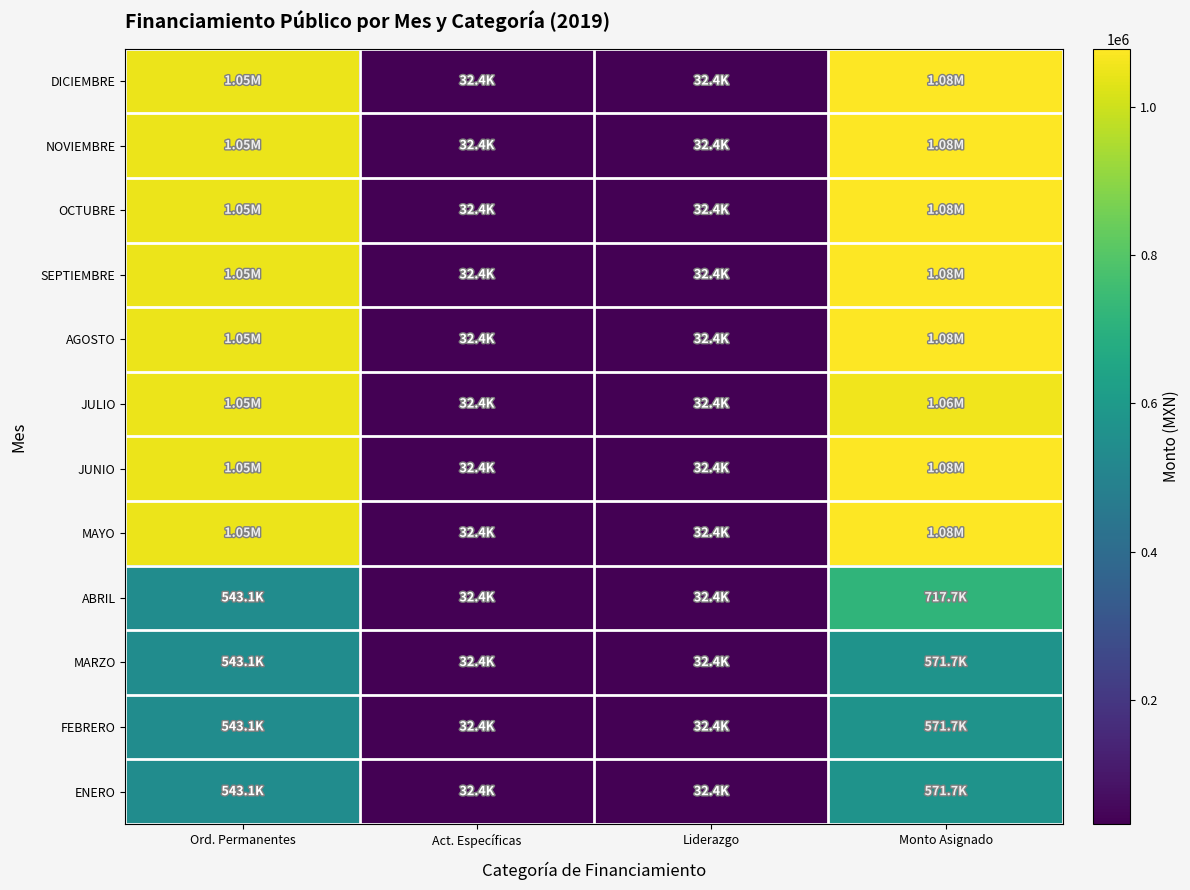

At which category is the sum across all series the highest?

Monto Asignado